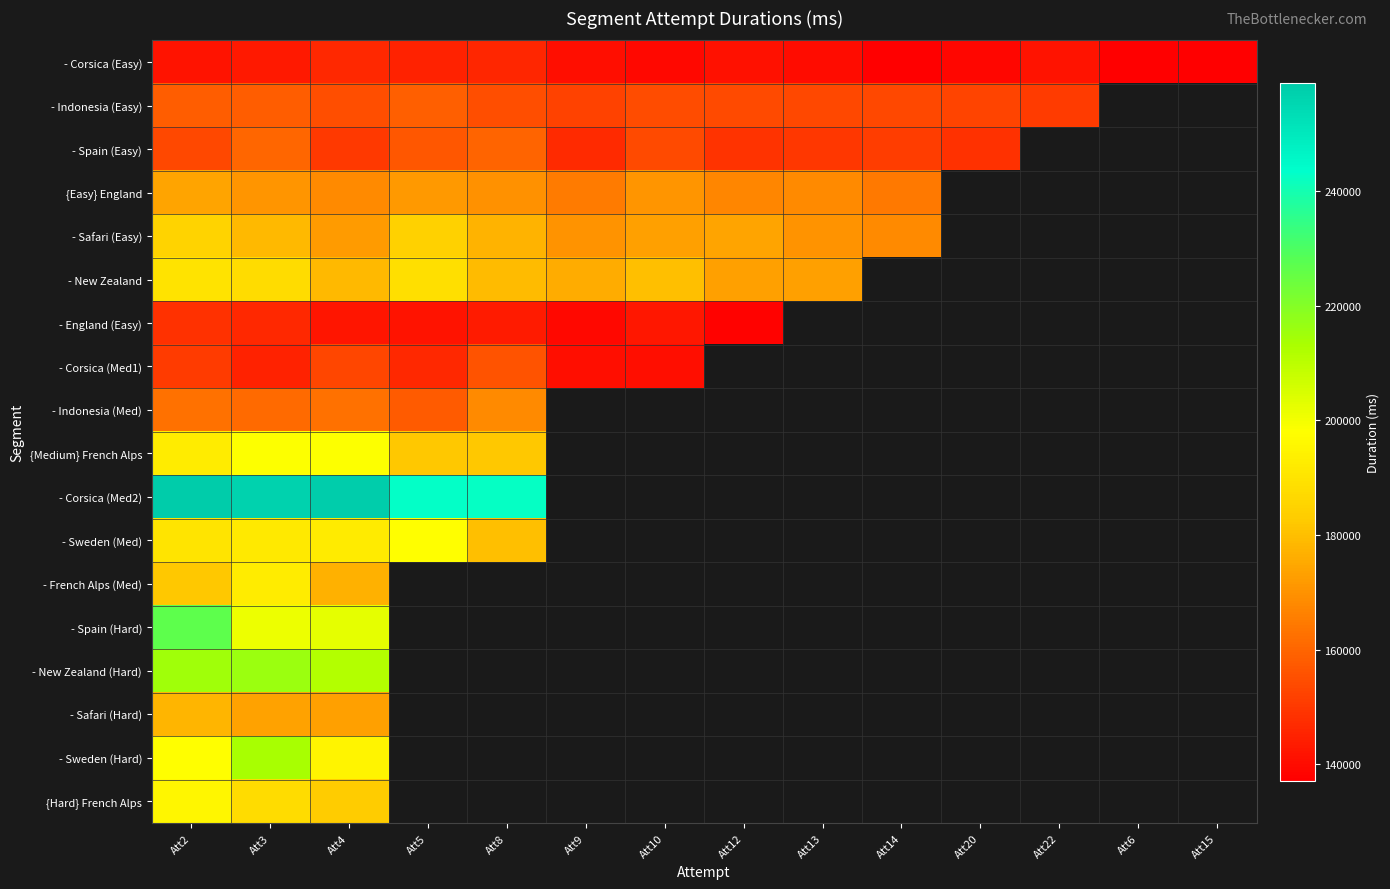

The value of - Indonesia (Med) at Att8 is 78082.8. True or false?

False